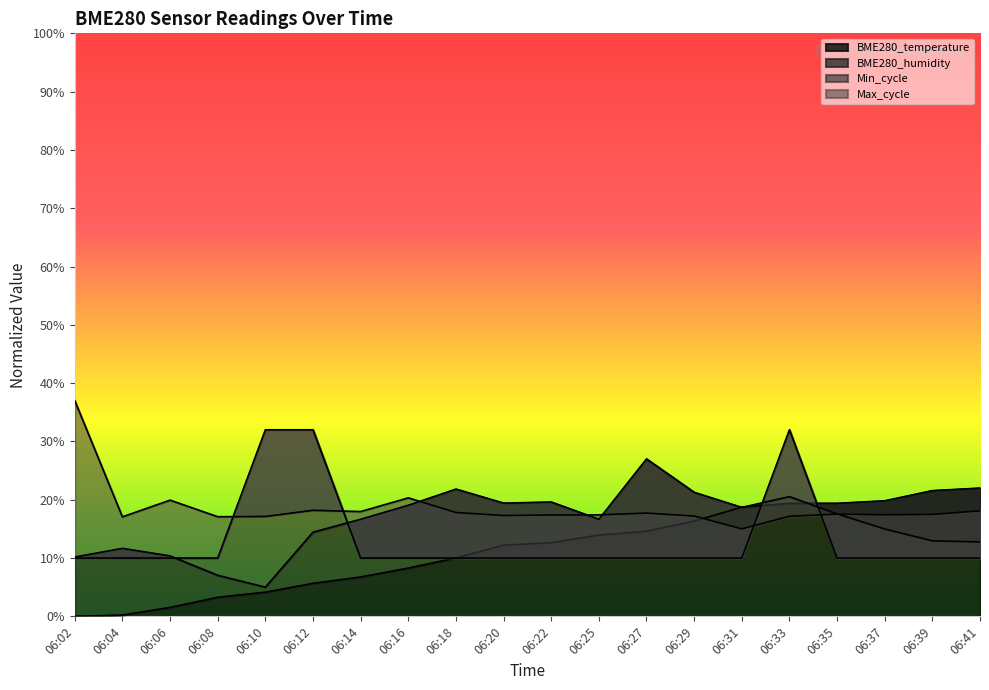

How many times do Max_cycle and BME280_humidity cross each other?

4